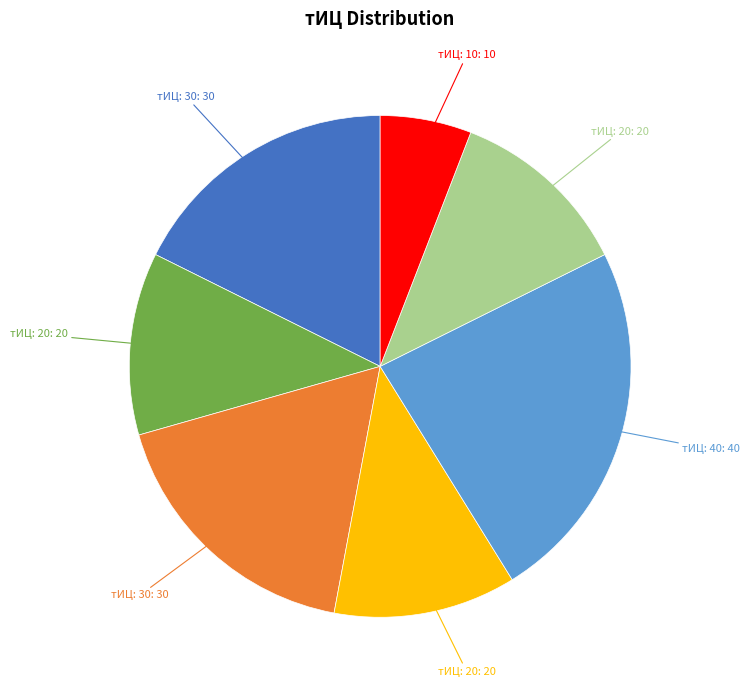

Does any single category account for the majority?

No